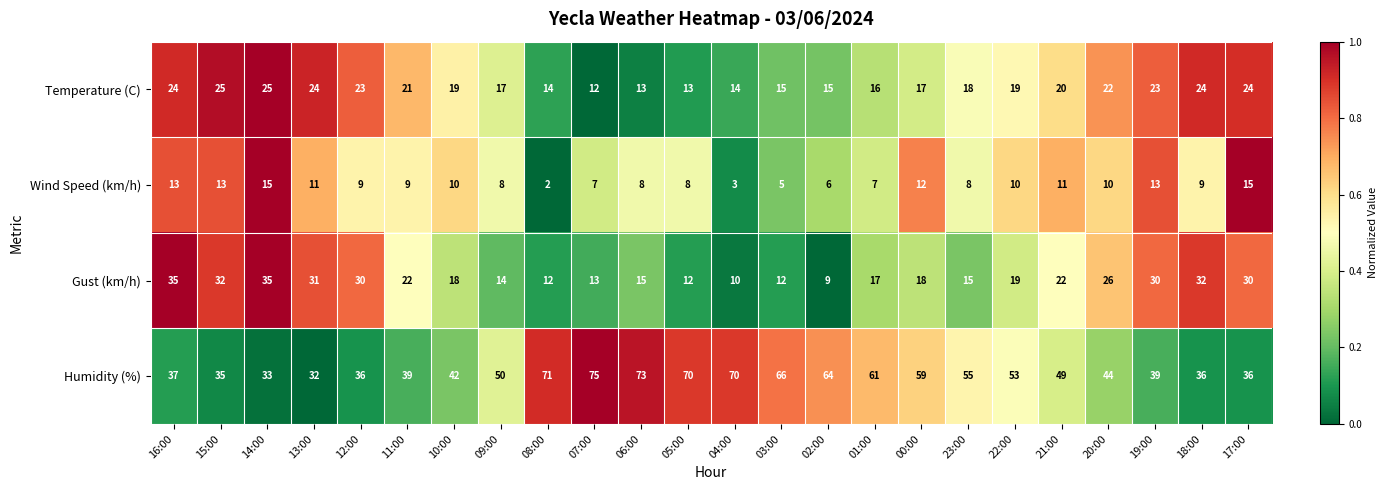

Which category has the lowest value across all series?

08:00